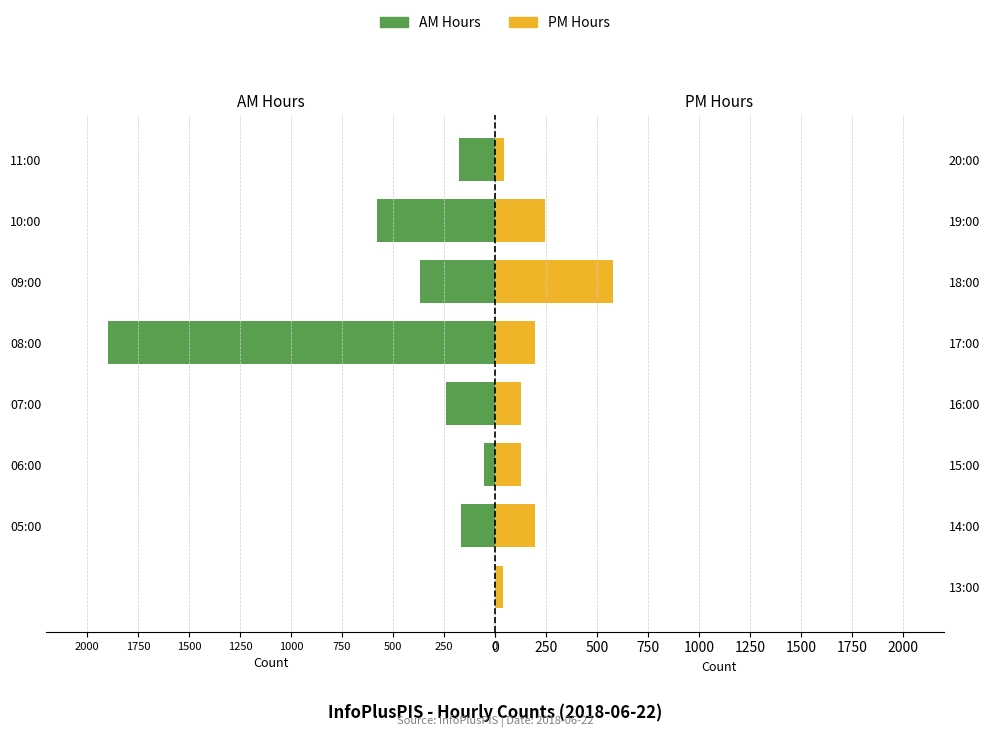

The AM Hours series shows -1079 at 2250. True or false?

False